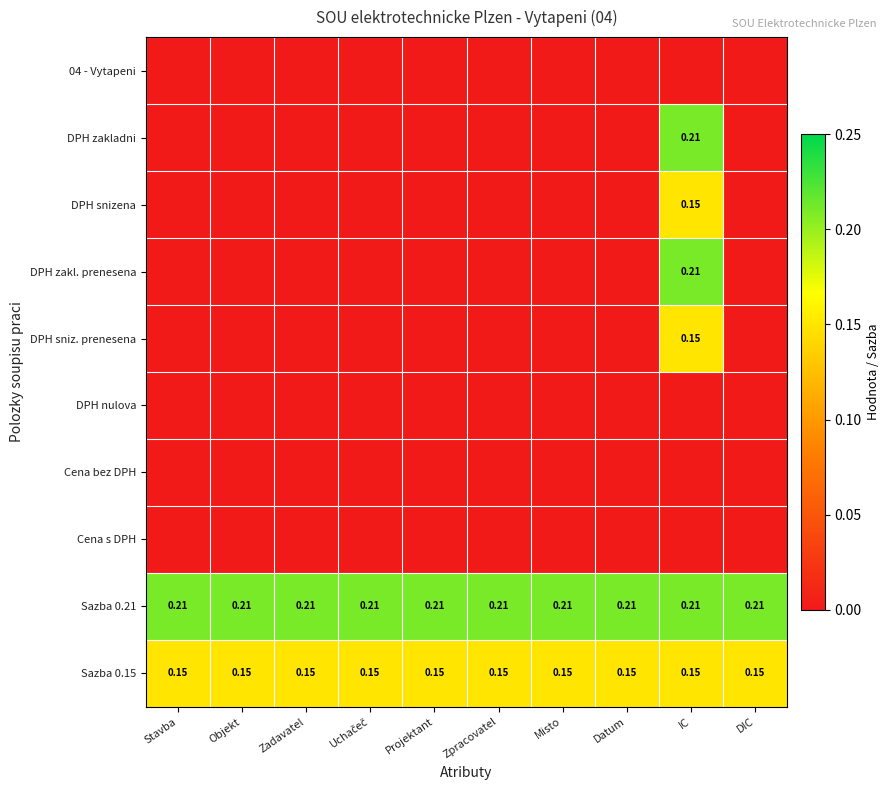

Rank the series by their maximum value, from highest to lowest.

DPH zakladni, DPH zakl. prenesena, Sazba 0.21, DPH snizena, DPH sniz. prenesena, Sazba 0.15, 04 - Vytapeni, DPH nulova, Cena bez DPH, Cena s DPH